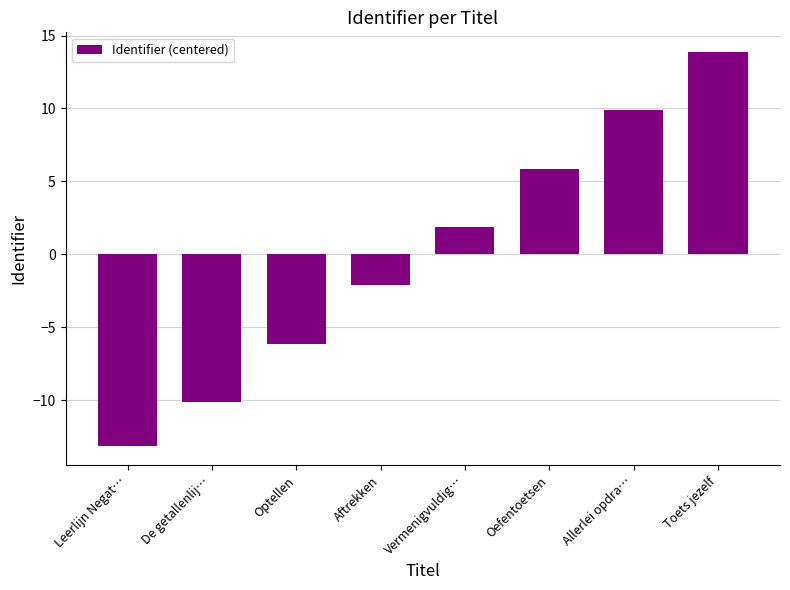

List the labels in order of value, smallest first.

Leerlijn Negat…, De getallenlij…, Optellen, Aftrekken, Vermenigvuldig…, Oefentoetsen, Allerlei opdra…, Toets jezelf